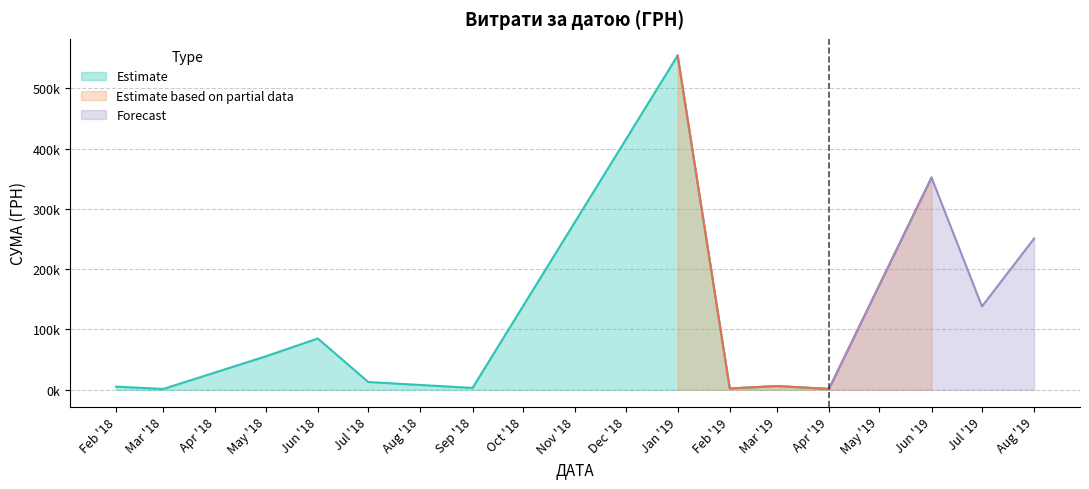

What is the difference between the maximum and second lowest values?

543223.4